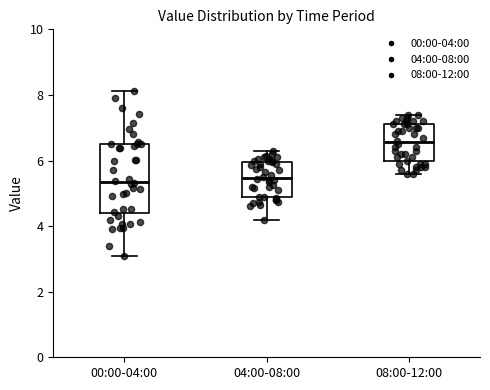

Reading left to right, read every box against the y-axis: the position of its median line, the range the box covers, and the ends of its whiskers. The values are not printed on the chart, so give them approximately, as read against the axis.

00:00-04:00: median 5.4, box 4.4 to 6.6, whiskers 3.0 to 8.2
04:00-08:00: median 5.4, box 5.0 to 6.0, whiskers 4.2 to 6.4
08:00-12:00: median 6.6, box 6.0 to 7.2, whiskers 5.6 to 7.4